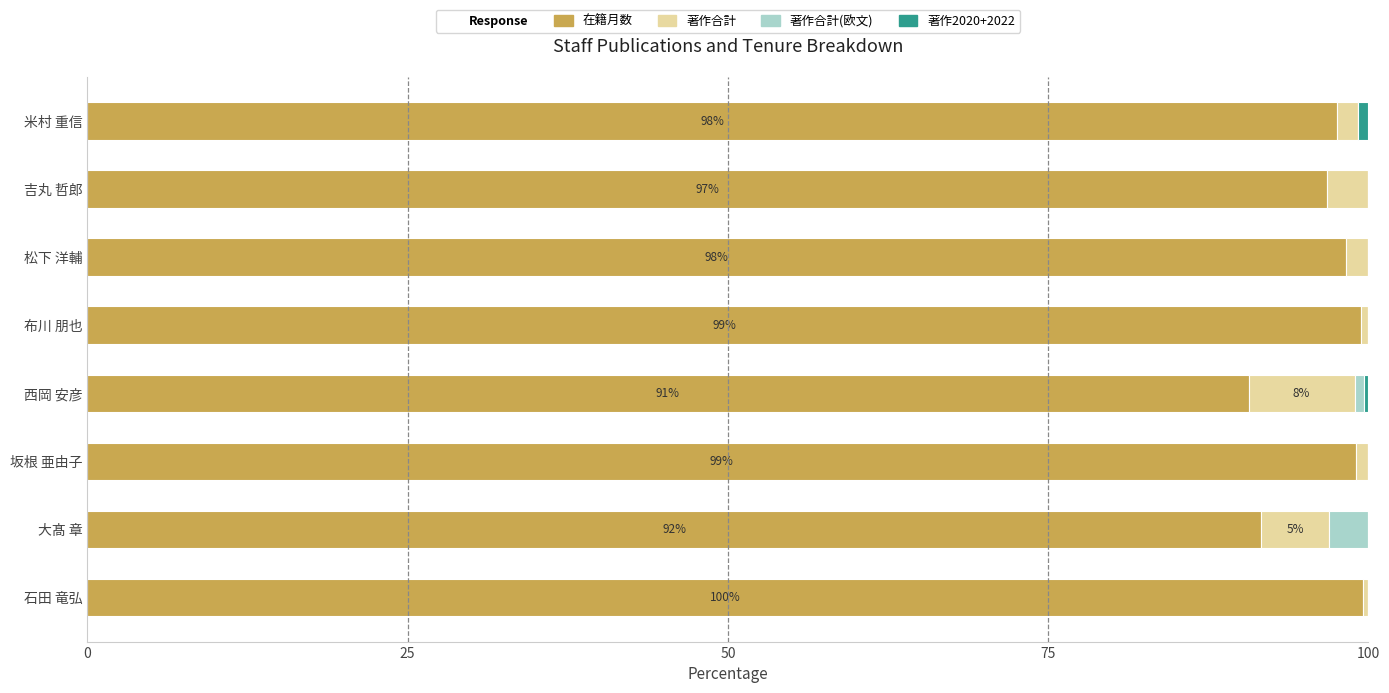

What is the maximum value for 在籍月数?

99.6